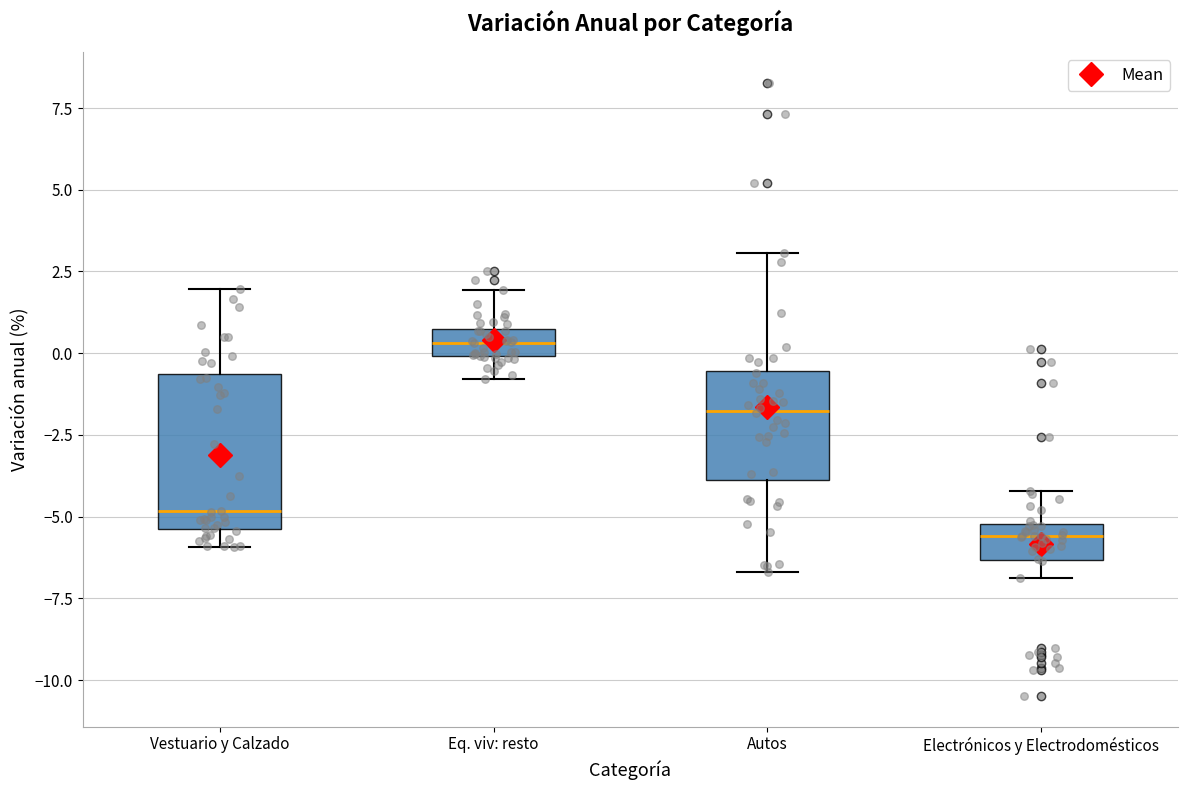

Which box has the lowest median line?

Electrónicos y Electrodomésticos